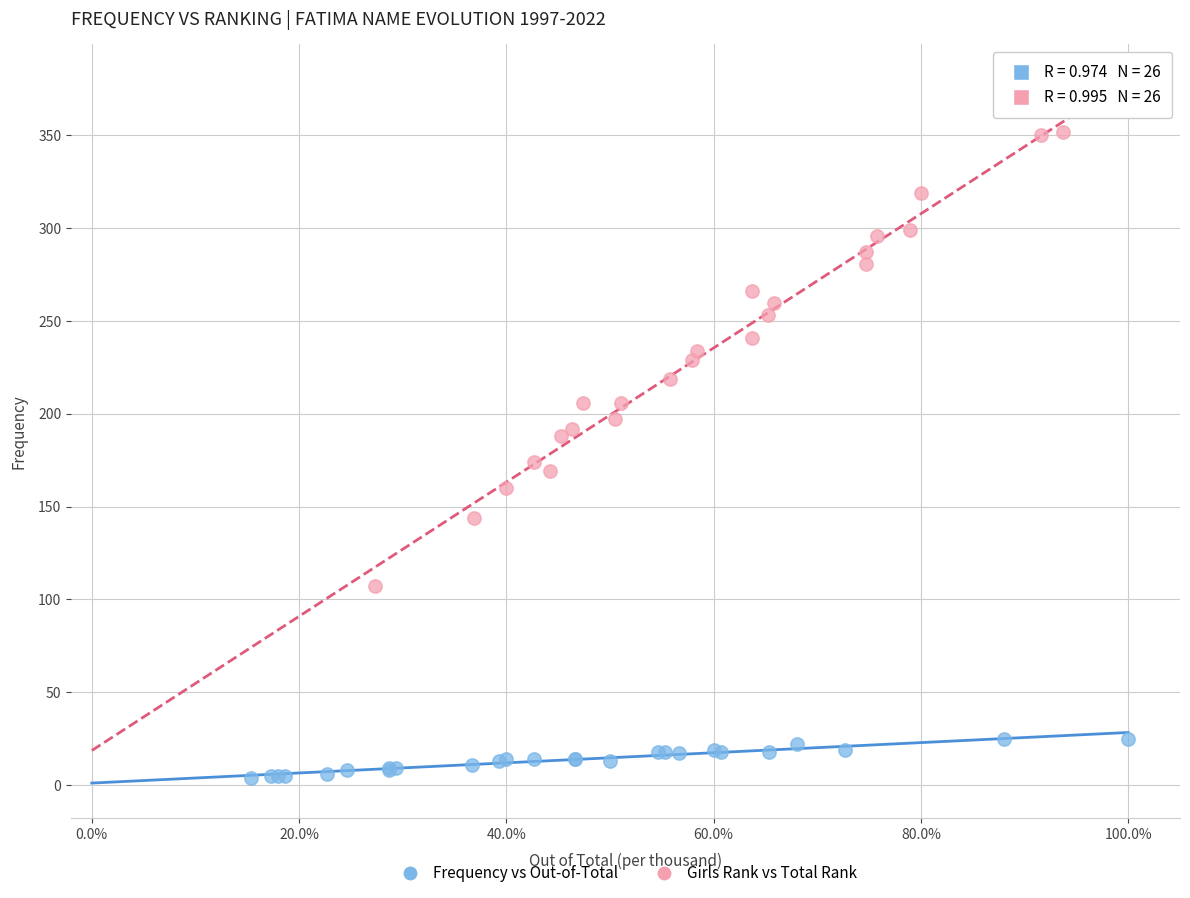

Which series reaches the minimum Y coordinate?

Frequency vs Out-of-Total